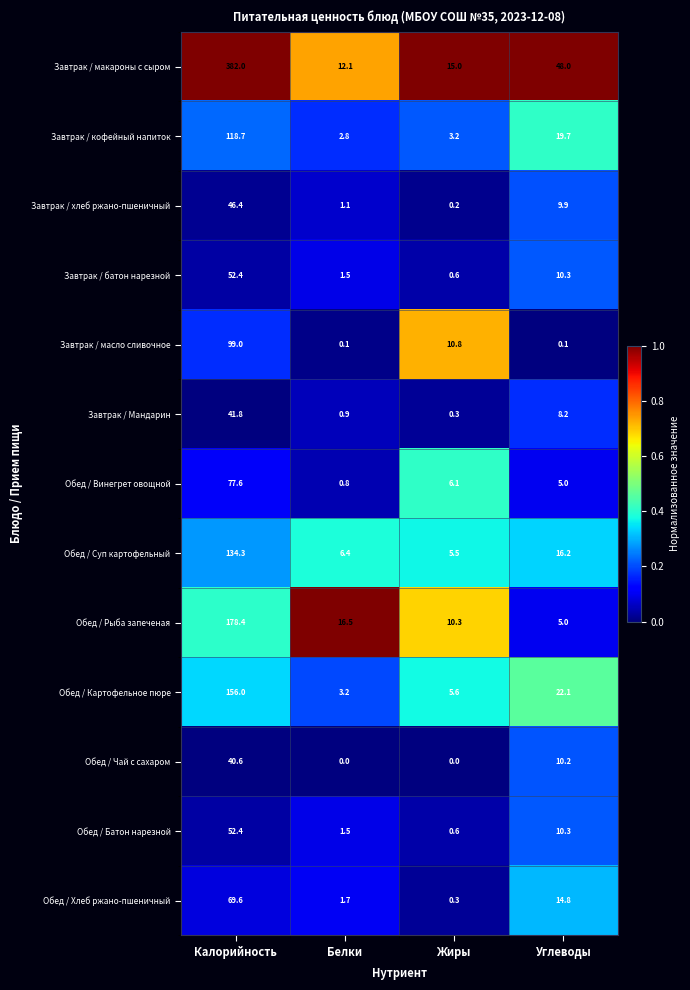

Where does the Обед / Батон нарезной series first go above 10?

Калорийность